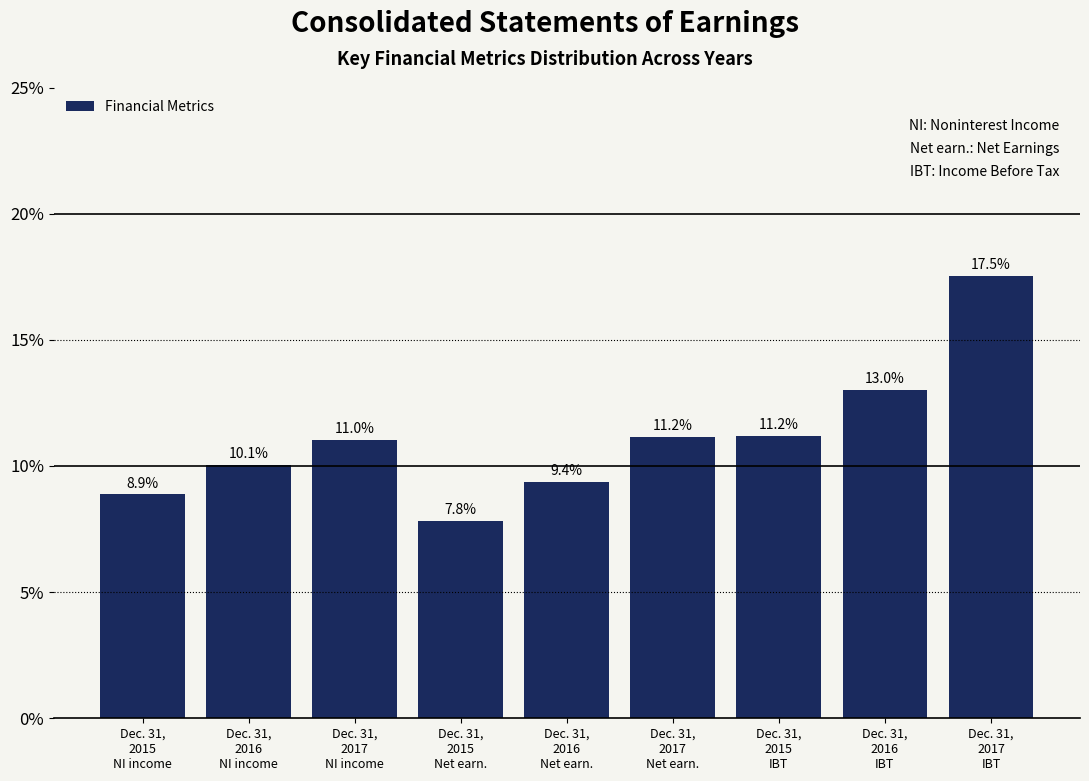

Reading left to right, what are all the values shown in this chart?

8.9	10.1	11.0	7.8	9.4	11.2	11.2	13.0	17.5